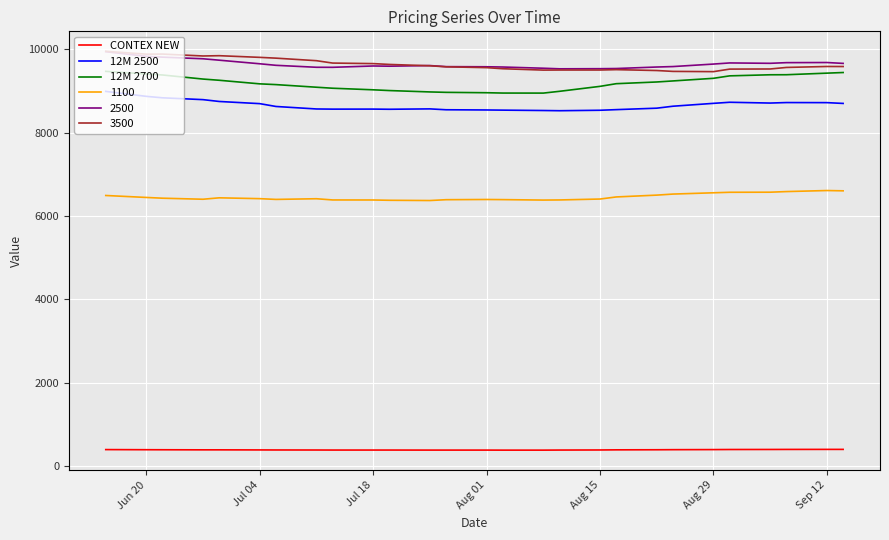

True or false: 12M 2500 and CONTEX NEW cross at least once.

False